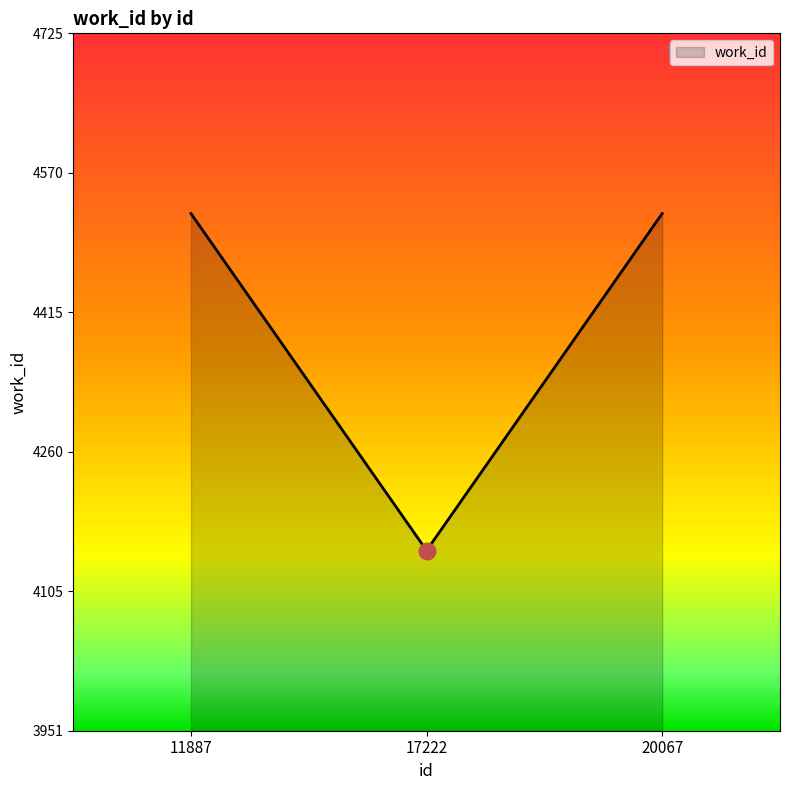

What is the ratio of the value at 11887 to the value at 20067?

1.0